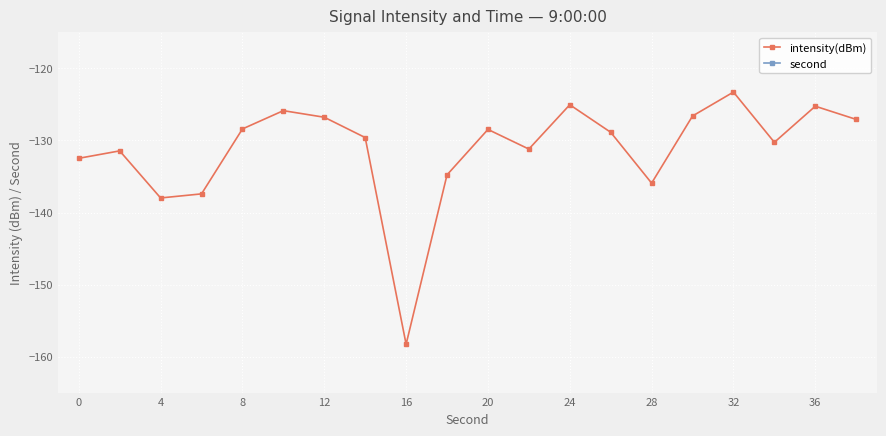

The value of intensity(dBm) at 12 is -126.8. True or false?

True